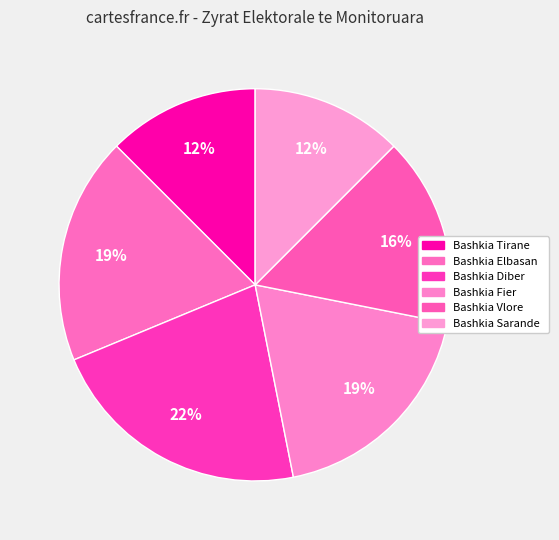

Is it true that Bashkia Vlore is 2% of the pie?

False